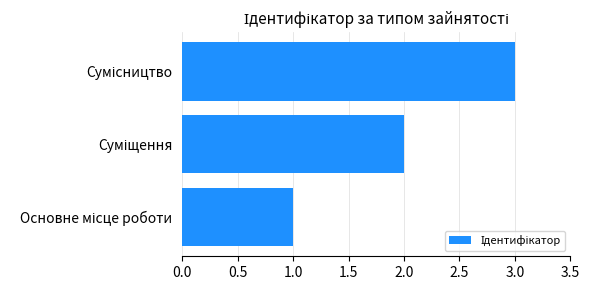

What is the maximum value shown in the chart?

3